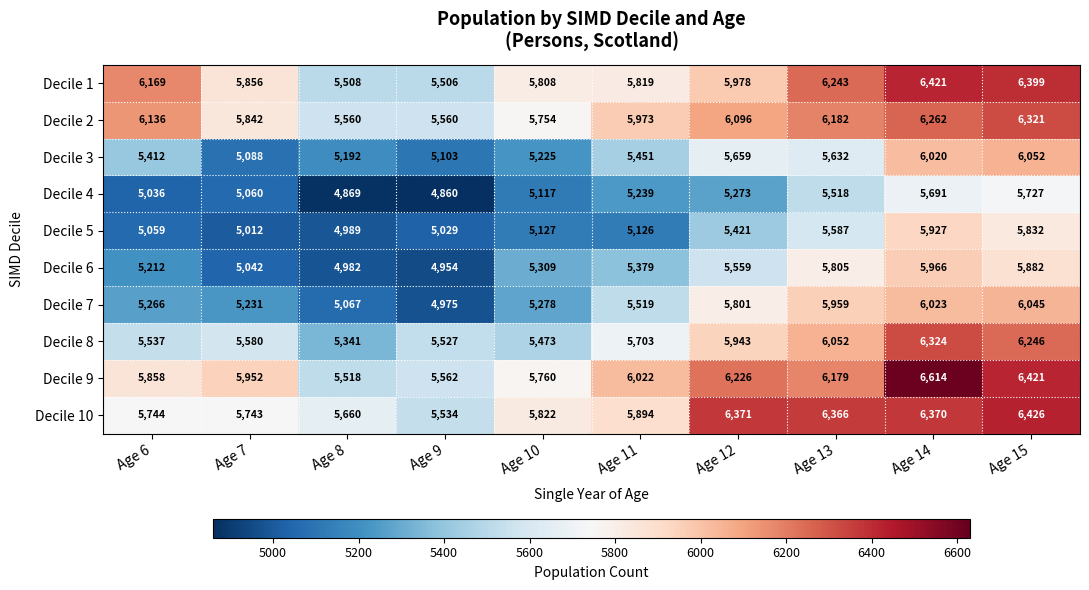

How many series are shown in this chart?

10